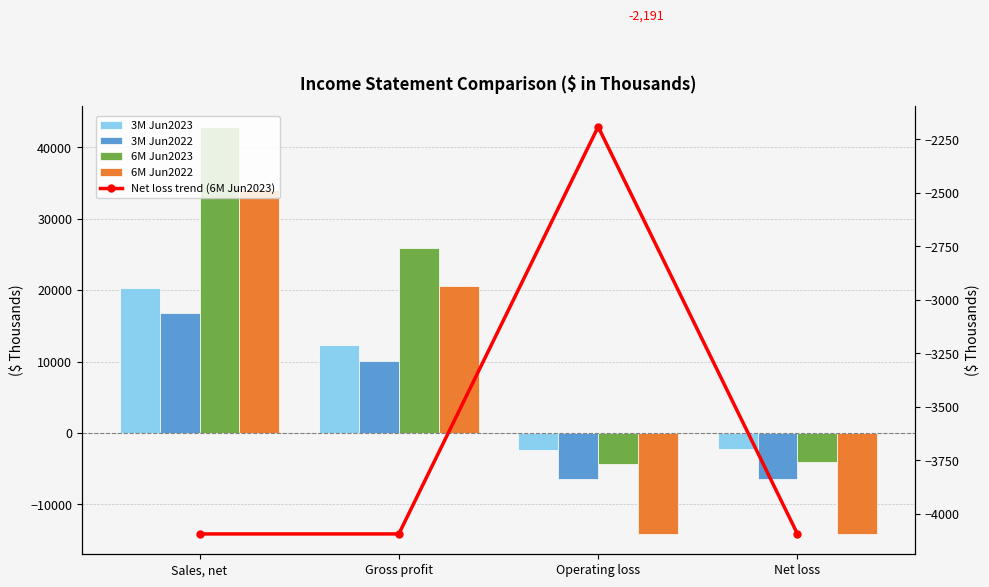

Where does the 3M Jun2022 series first go above 10042?

Sales, net